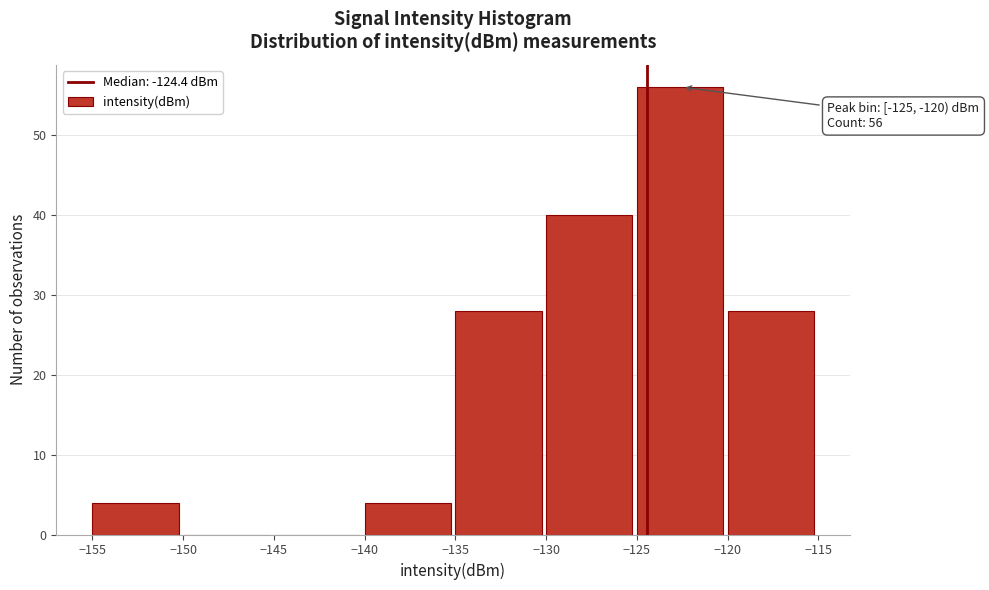

Which range on the x-axis has the tallest bar?

-125 to -120